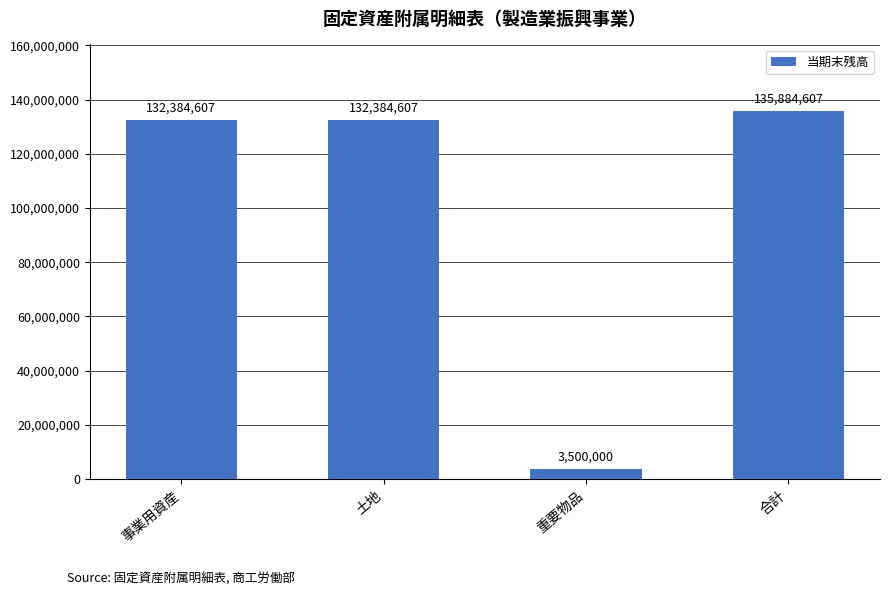

How many bars are there in total?

4